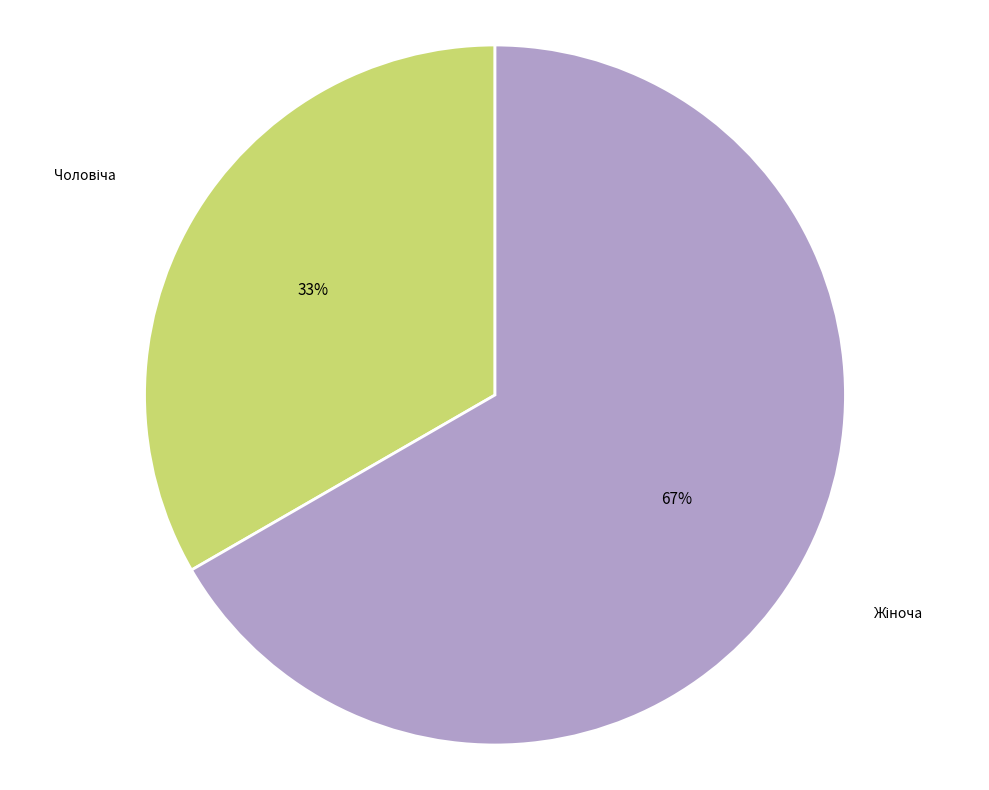

To the nearest percent, what is the average slice percentage?

50%